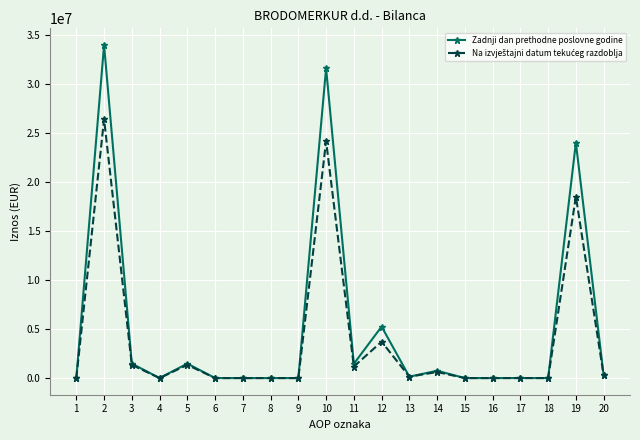

At which category does Zadnji dan prethodne poslovne godine reach its first local peak?

2